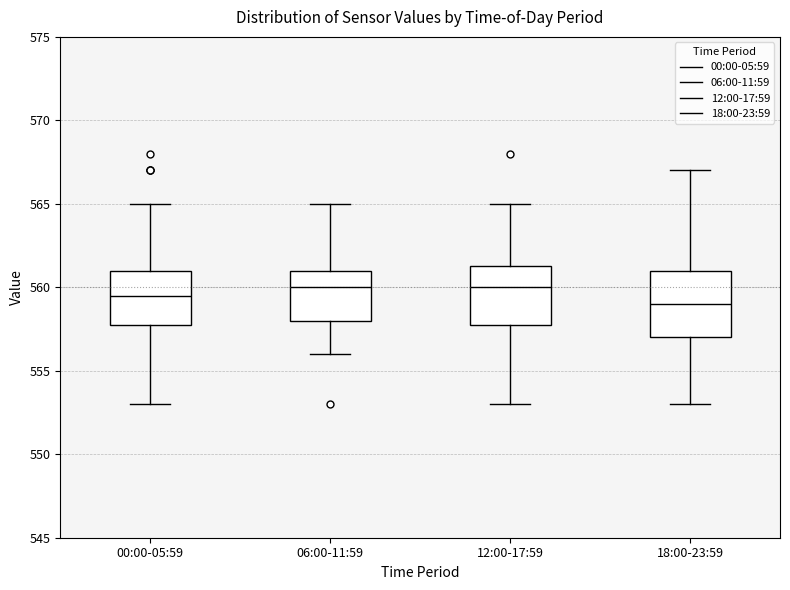

Reading left to right, read every box against the y-axis: the position of its median line, the range the box covers, and the ends of its whiskers. The values are not printed on the chart, so give them approximately, as read against the axis.

00:00-05:59: median 559.5, box 558.0 to 561.0, whiskers 553.0 to 565.0
06:00-11:59: median 560.0, box 558.0 to 561.0, whiskers 556.0 to 565.0
12:00-17:59: median 560.0, box 558.0 to 561.5, whiskers 553.0 to 565.0
18:00-23:59: median 559.0, box 557.0 to 561.0, whiskers 553.0 to 567.0